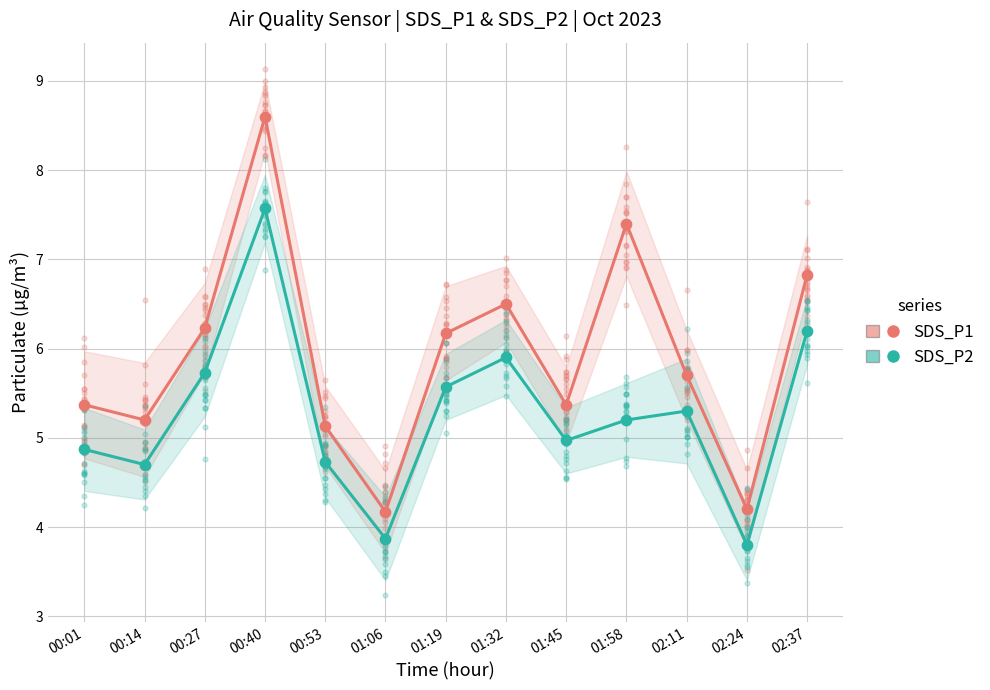

At how many categories does at least one series exceed 6?

6